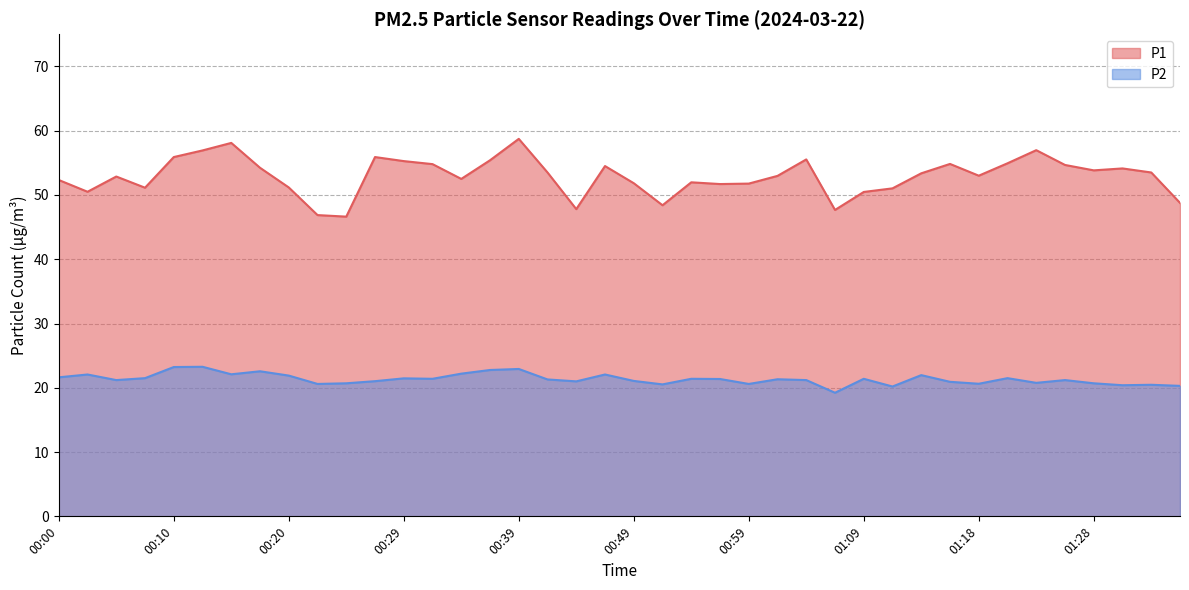

True or false: P1 and P2 intersect in this chart.

False